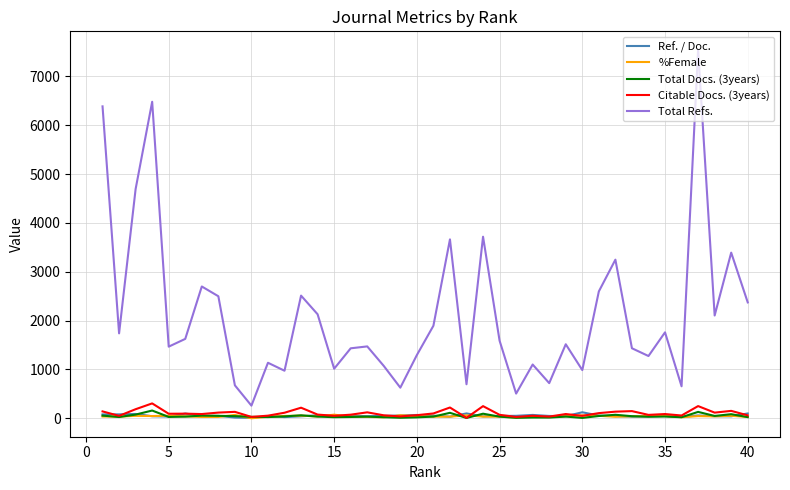

After their last crossing, which series has the higher values: Total Docs. (3years) or Ref. / Doc.?

Ref. / Doc.